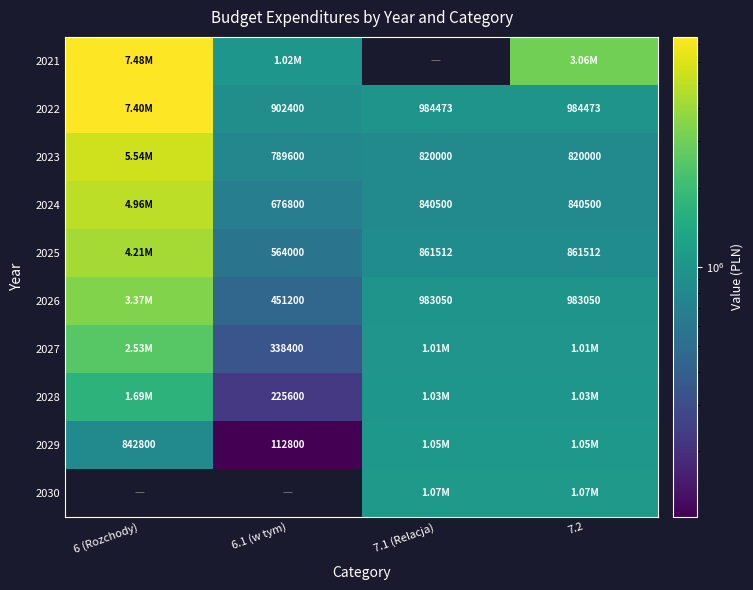

Is the value of 2022 at 6.1 (w tym) greater than the value of 2026 at 6.1 (w tym)?

Yes